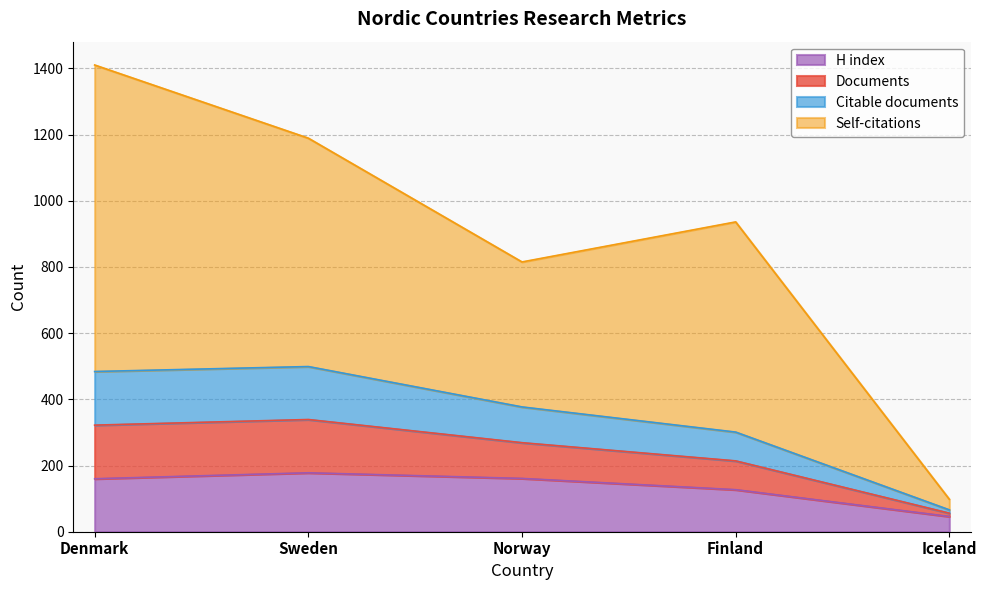

What position from the right is Norway?

3